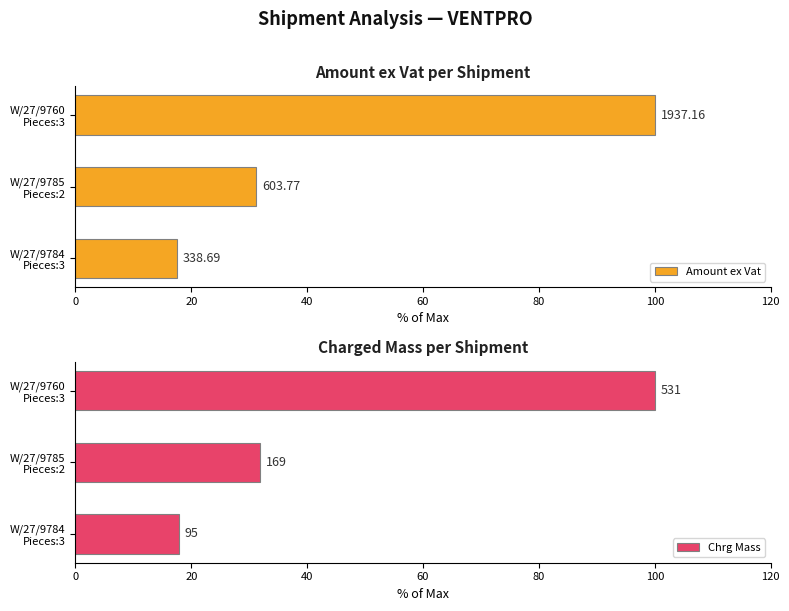

How many bars are there in total?

6